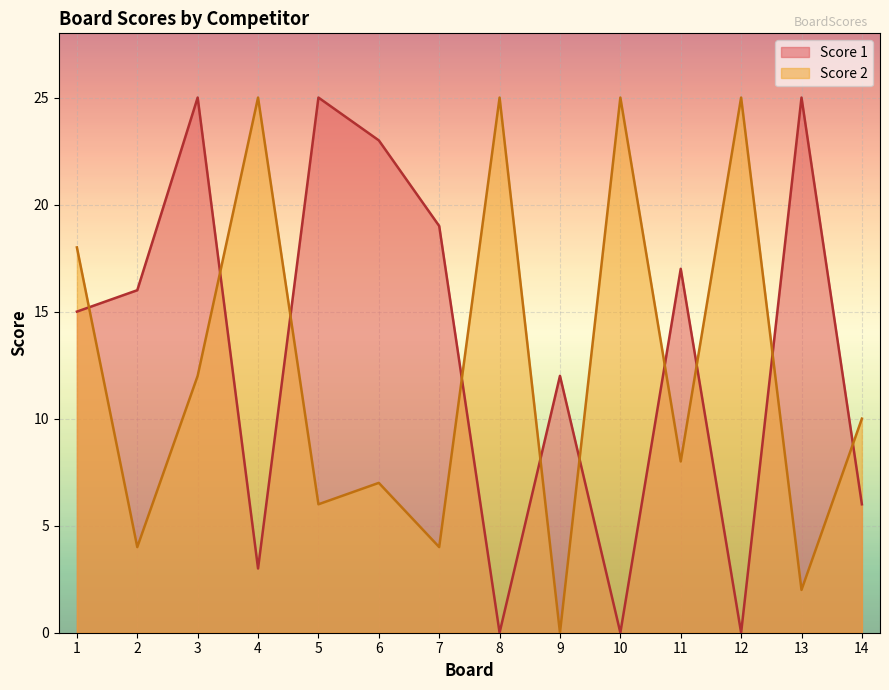

Is it true that Score 1 equals 0 at 8?

True